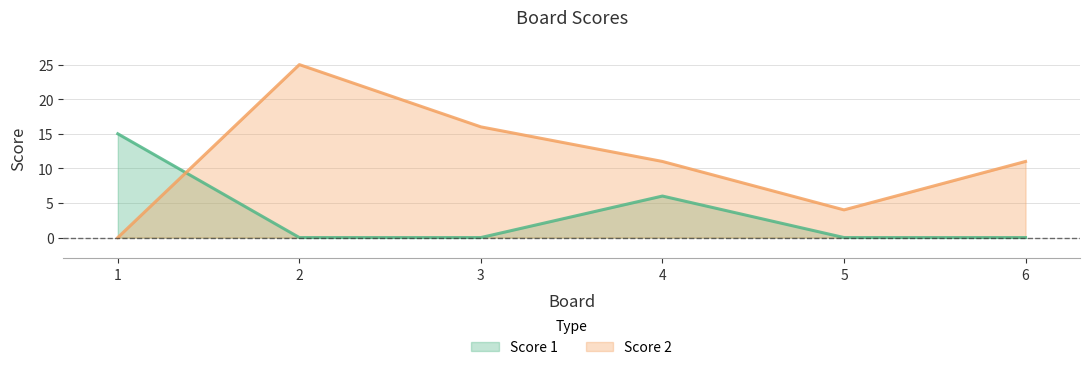

What is the total value across all series at 5?

4